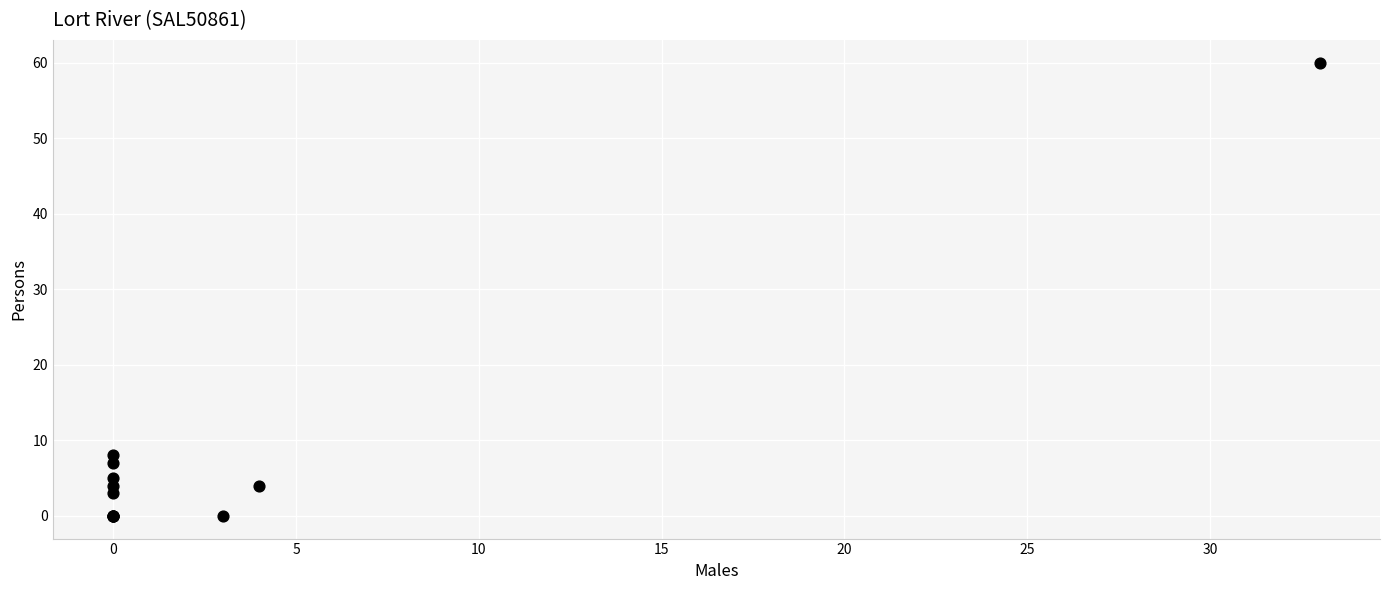

What Y value in the scatter plot is closest to 30?

8